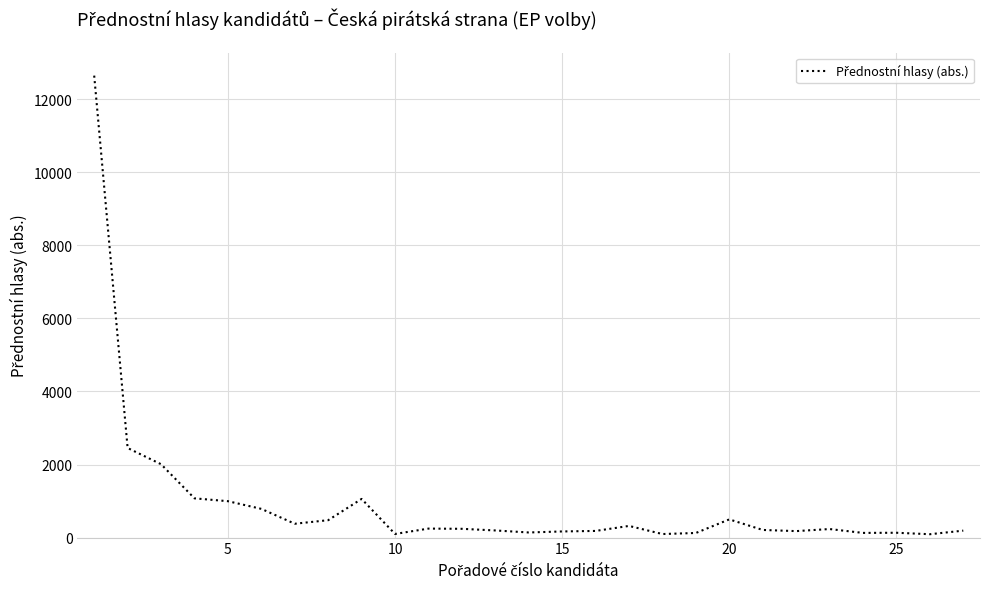

What is the sum of all values?

25345